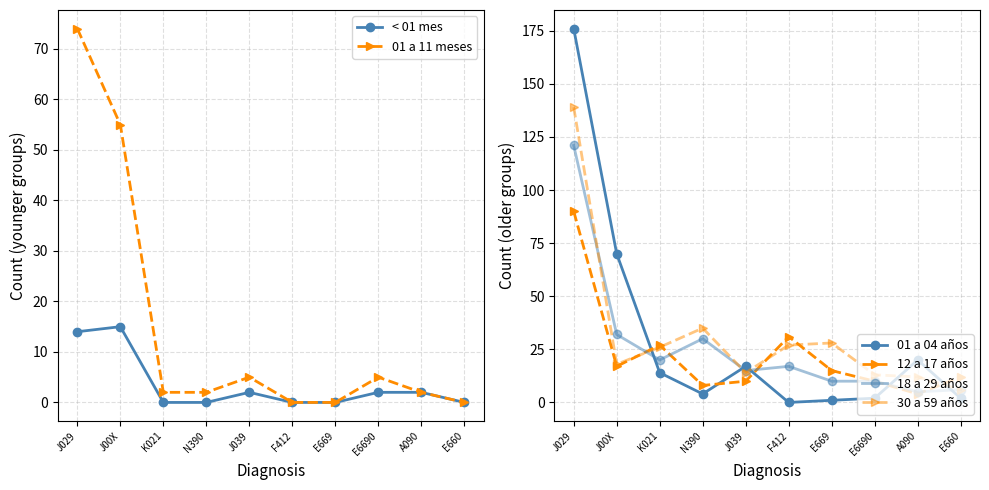

Which has a higher value, A090 or K021?

A090